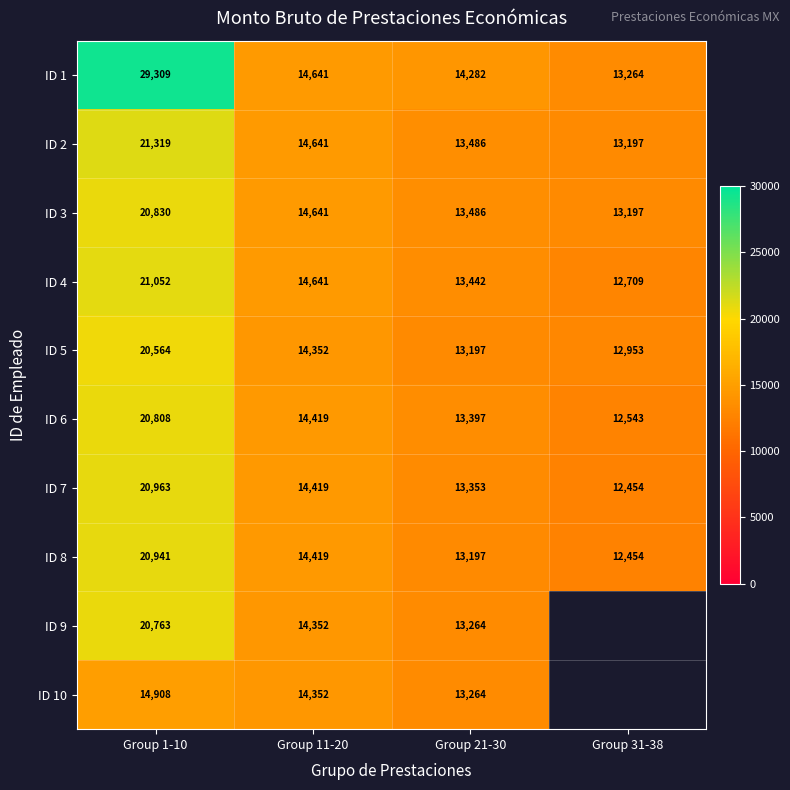

What is the total value across all series at Group 21-30?

134368